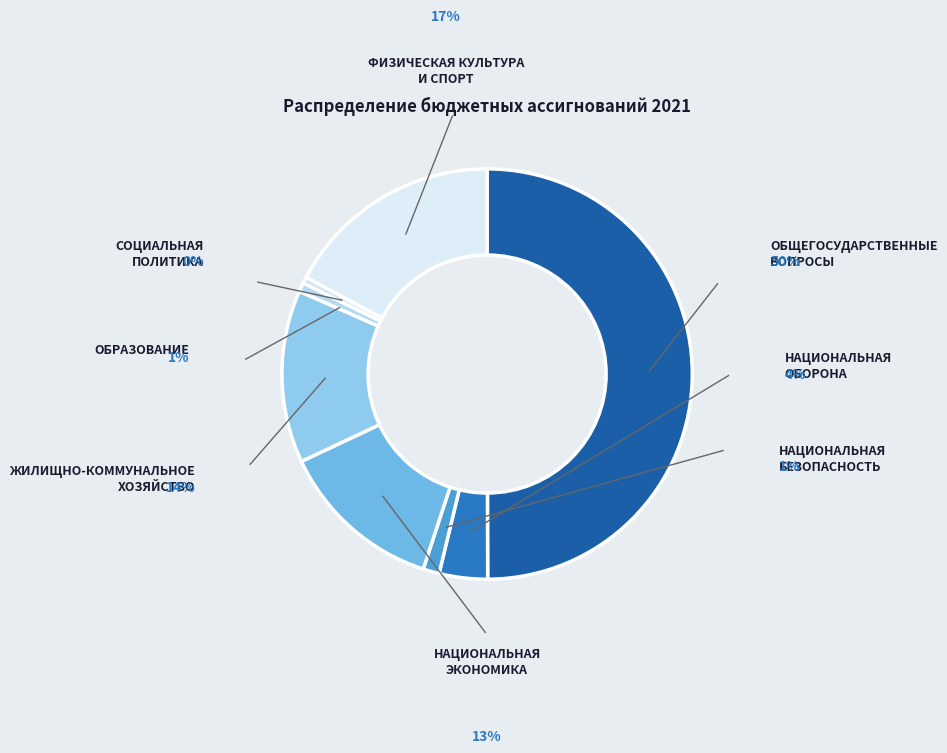

To the nearest percent, what is the difference between the largest and smallest slice percentages?

49%